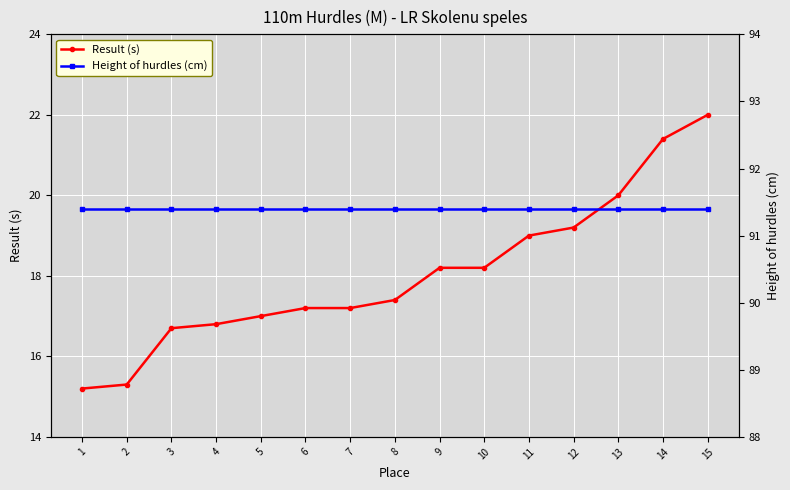

Between 6 and 13, which is larger?

13